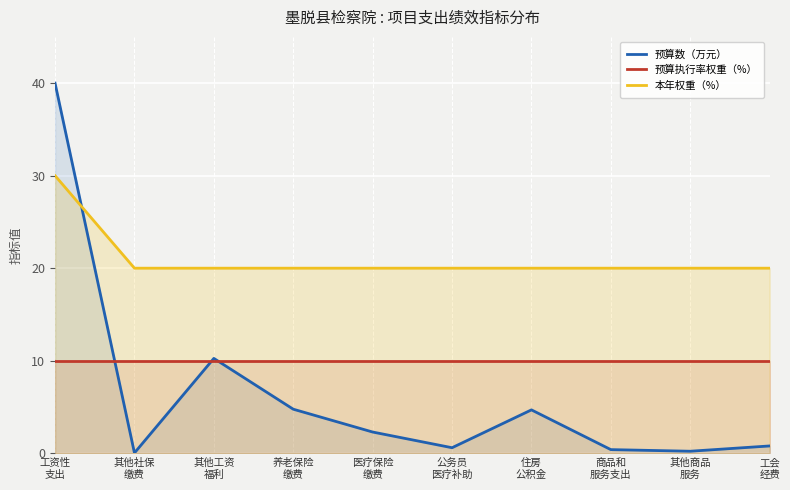

In 预算数（万元）, how many points are higher than both neighbors (excluding endpoints)?

2